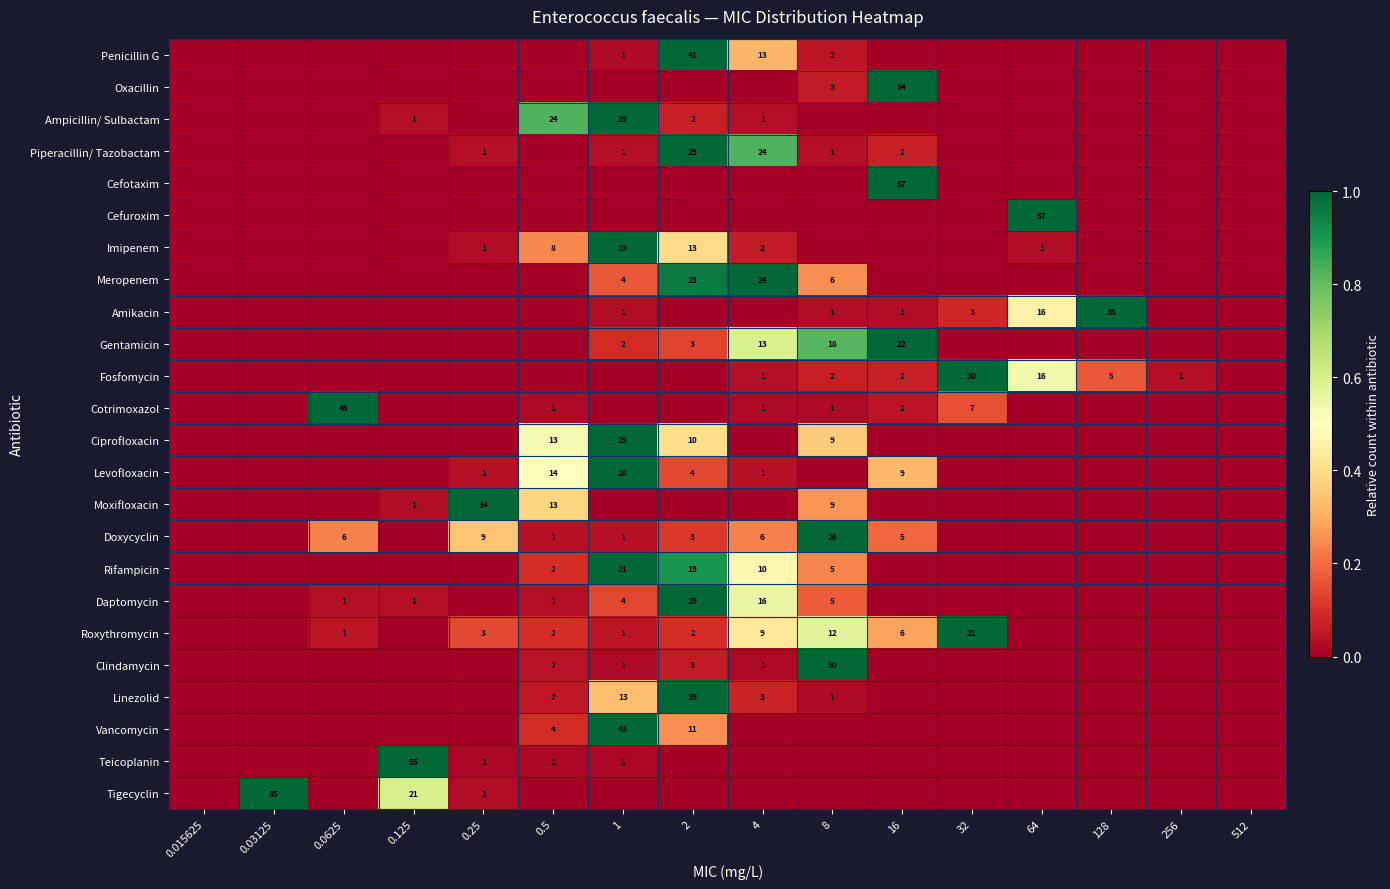

Is it true that Teicoplanin equals 2 at 0.25?

False